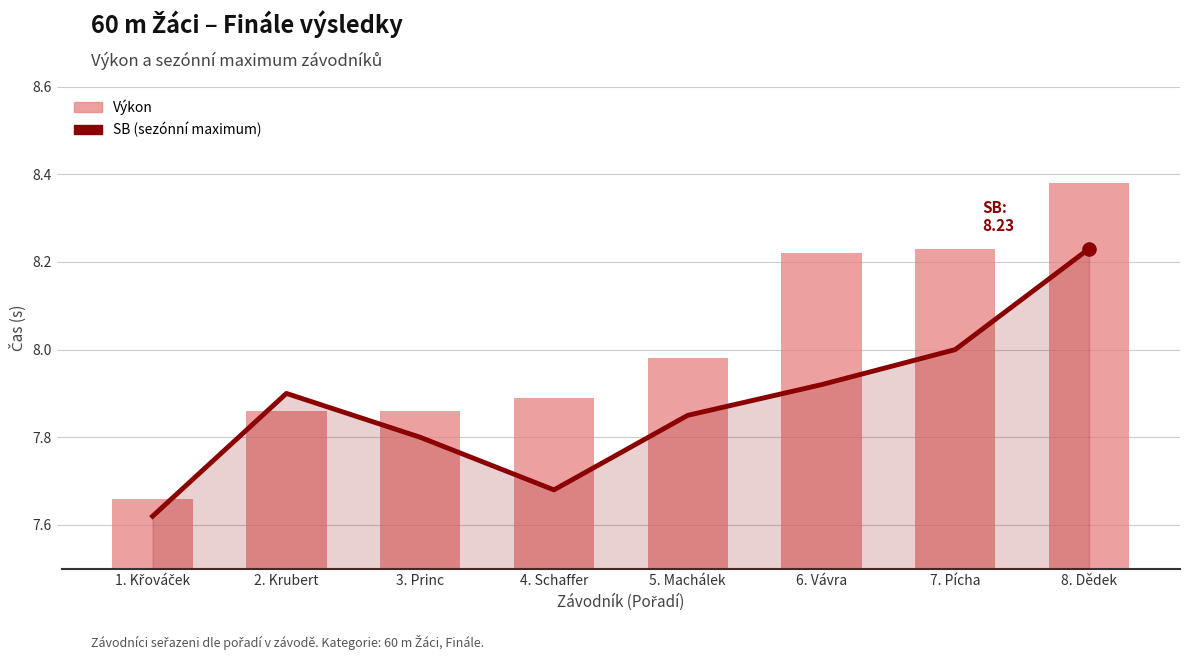

What are all the series names shown in the legend?

SB, Výkon